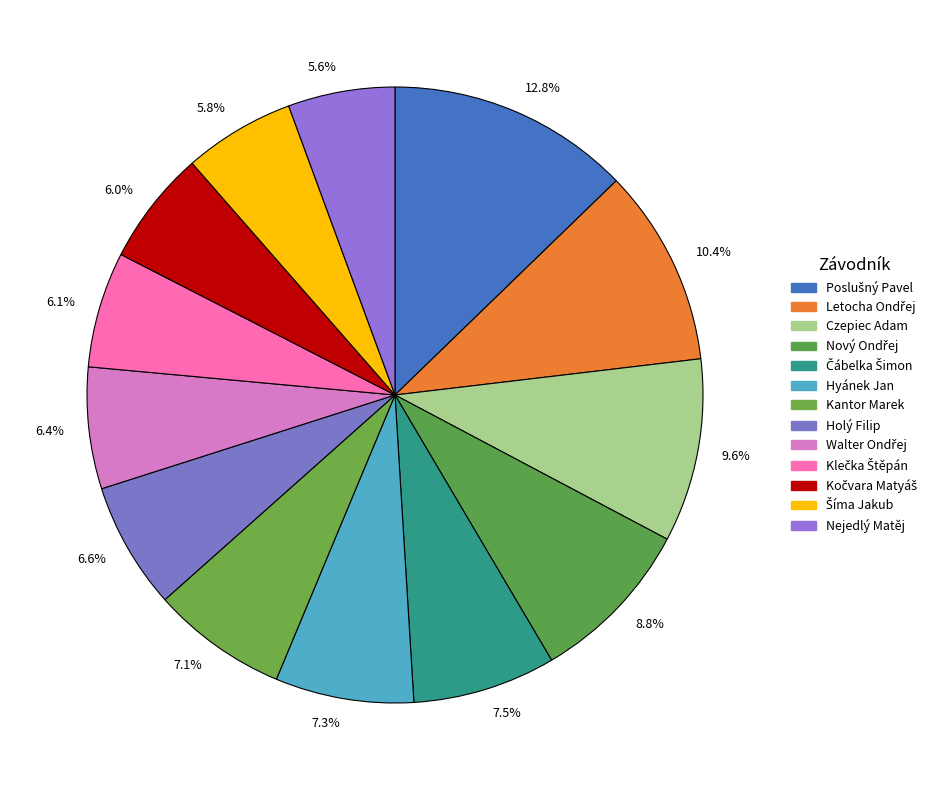

Which has a higher value, Klečka Štěpán or Nejedlý Matěj?

Klečka Štěpán